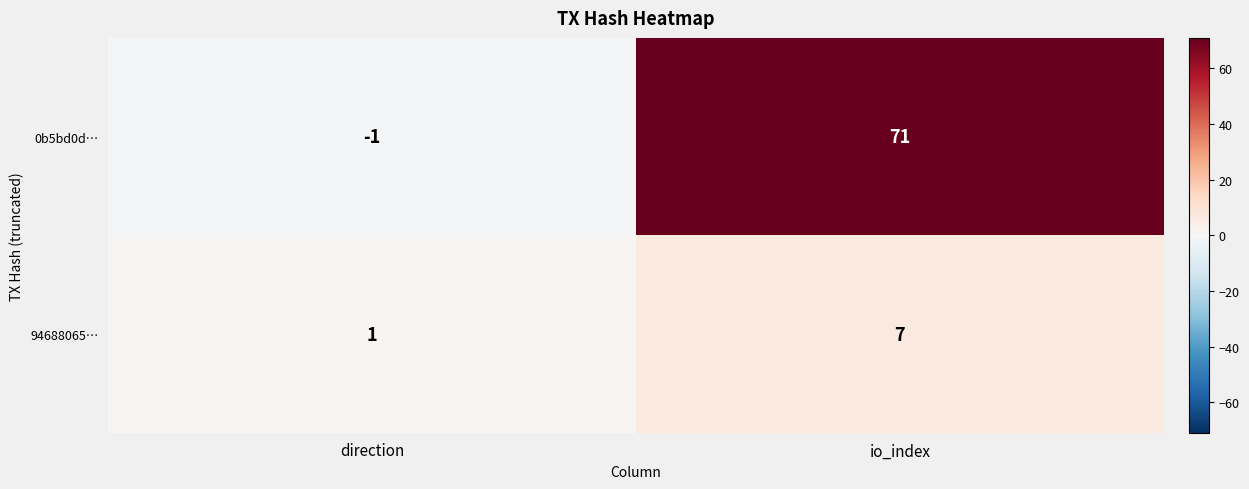

Rank the series by their maximum value, from highest to lowest.

0b5bd0d…, 94688065…